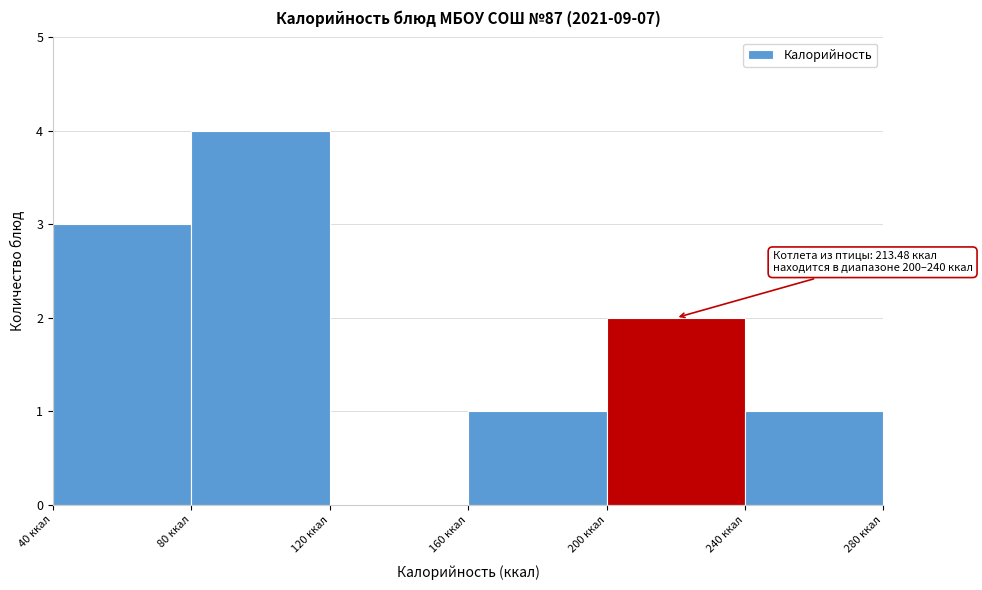

Which range on the x-axis has the tallest bar?

80 to 120